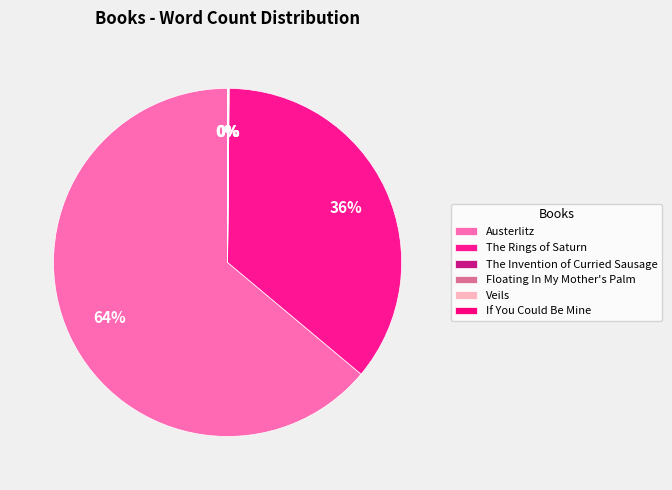

How many segments does this pie chart have?

6